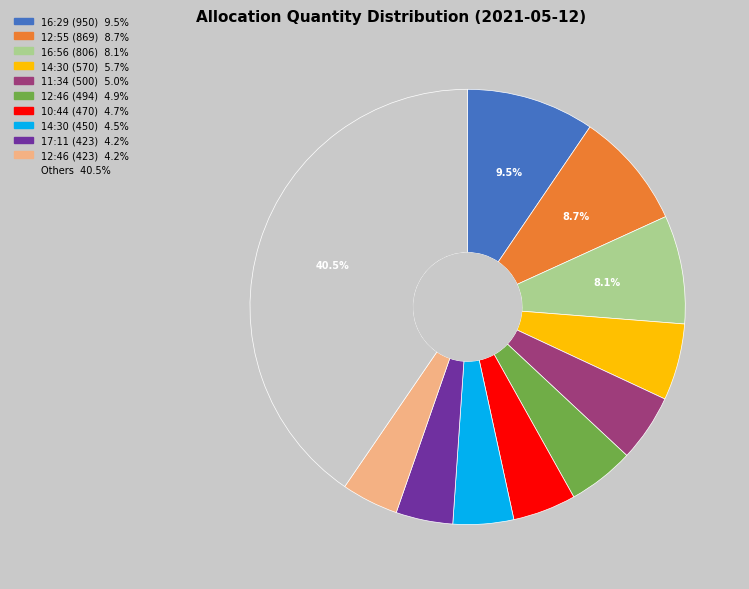

Does any single category account for the majority?

No